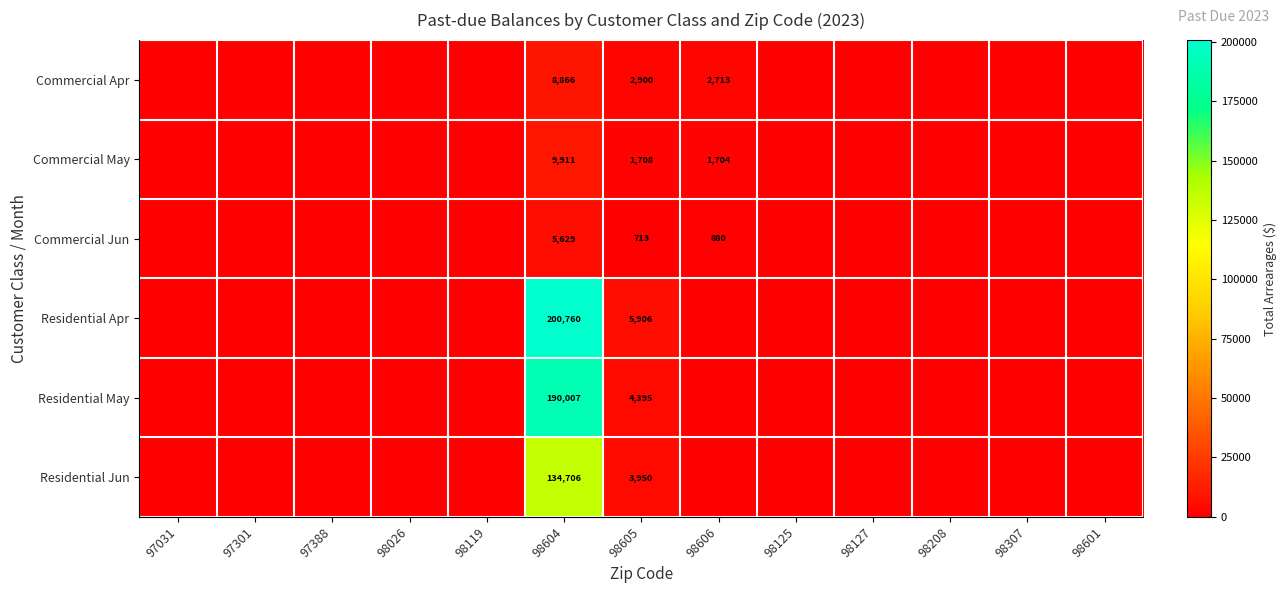

At how many categories does at least one series exceed 107866?

1